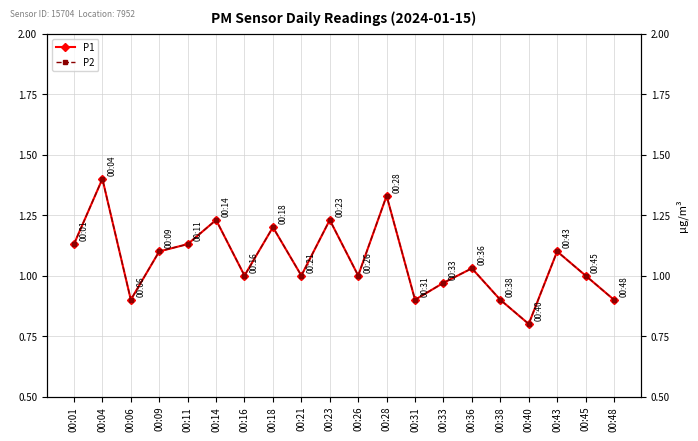

Count the number of categories in the chart.

20